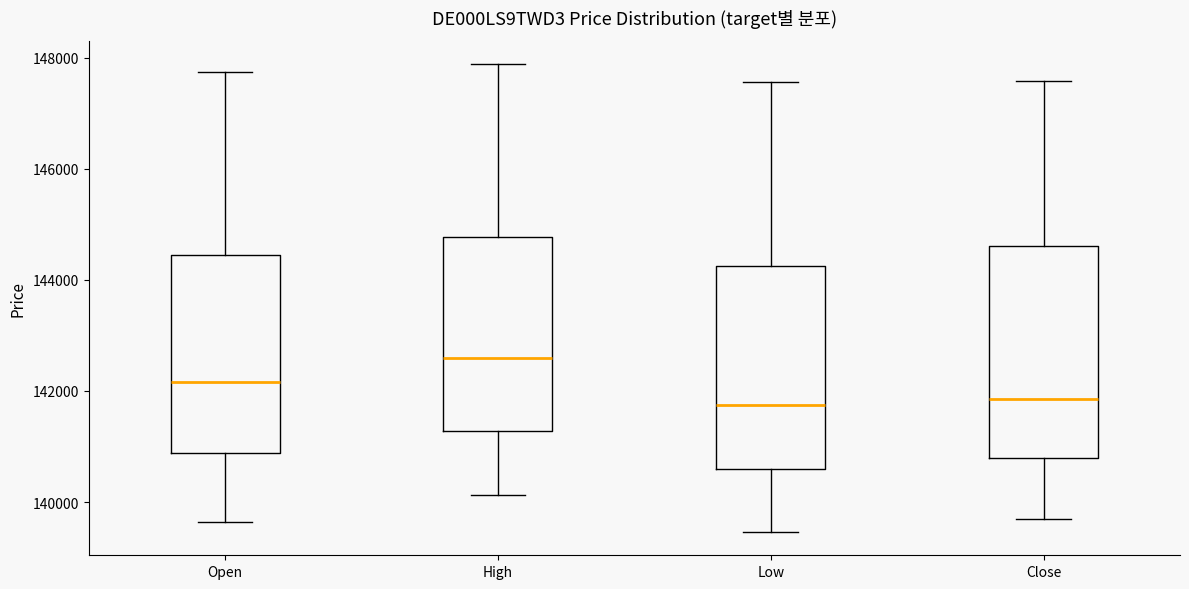

Where is the upper edge of the box for Open on the y-axis? The values are not printed on the chart, so give them approximately, as read against the axis.

144400